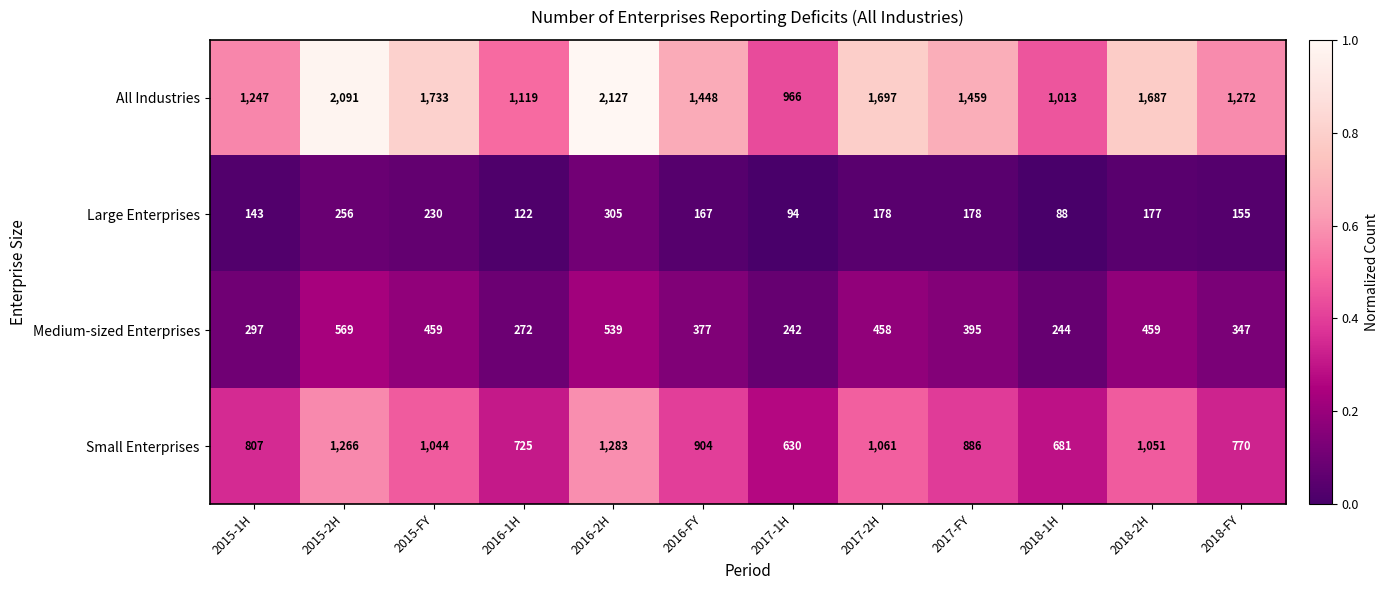

Which series has the largest total across all categories?

All Industries